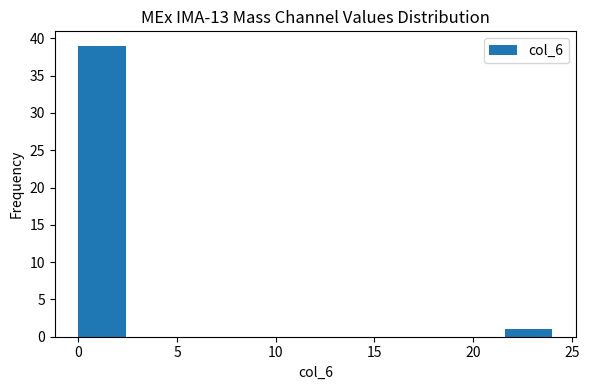

Which range on the x-axis has the tallest bar?

0.0 to 2.4